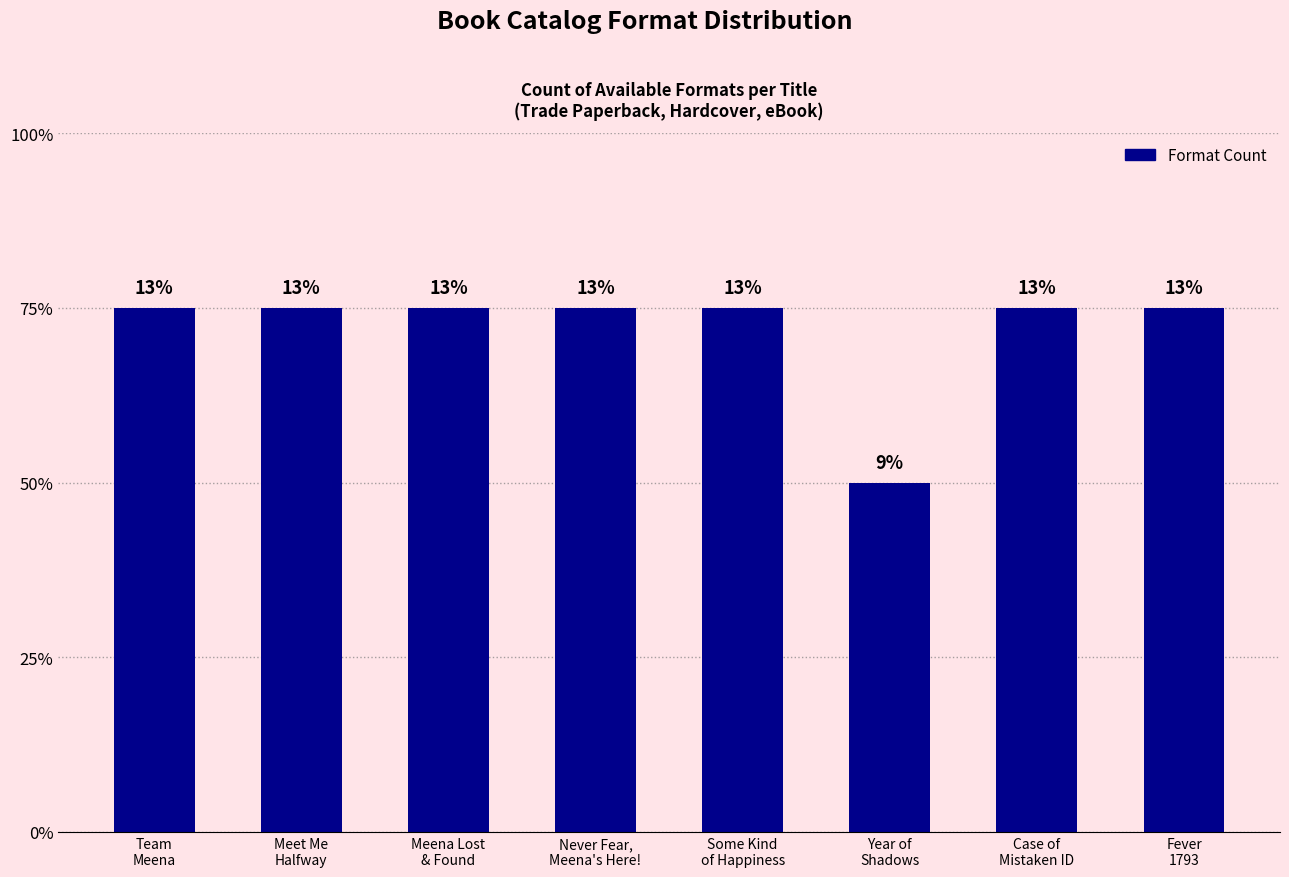

Is it true that the value at Case of
Mistaken ID is 3?

True